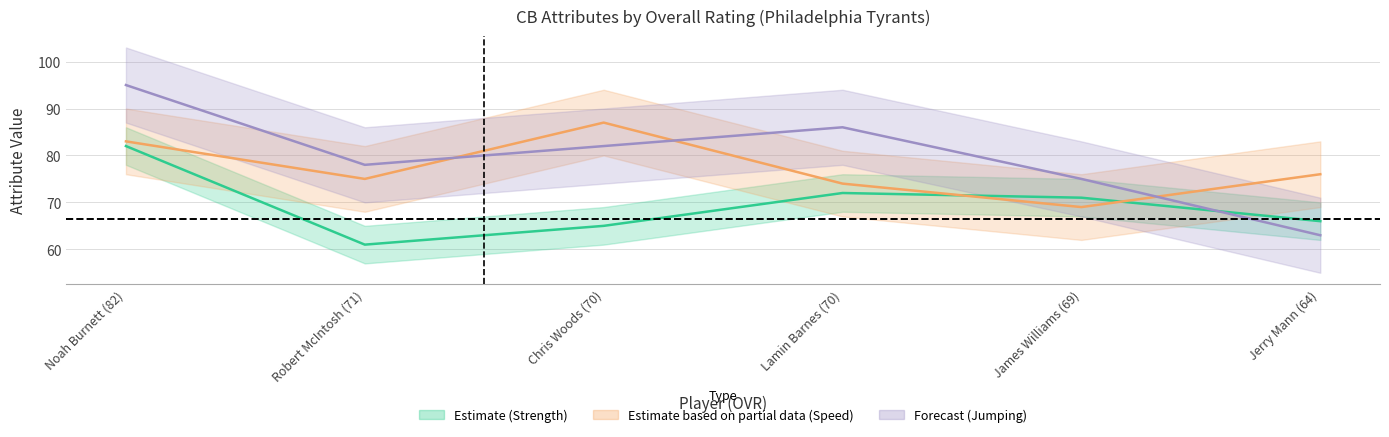

In speed, how many points are lower than both neighbors (excluding endpoints)?

2